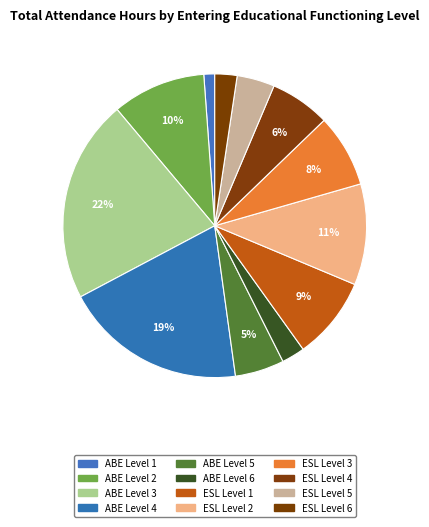

What is the change in value from ABE Level 1 to ESL Level 3?

+9902.0